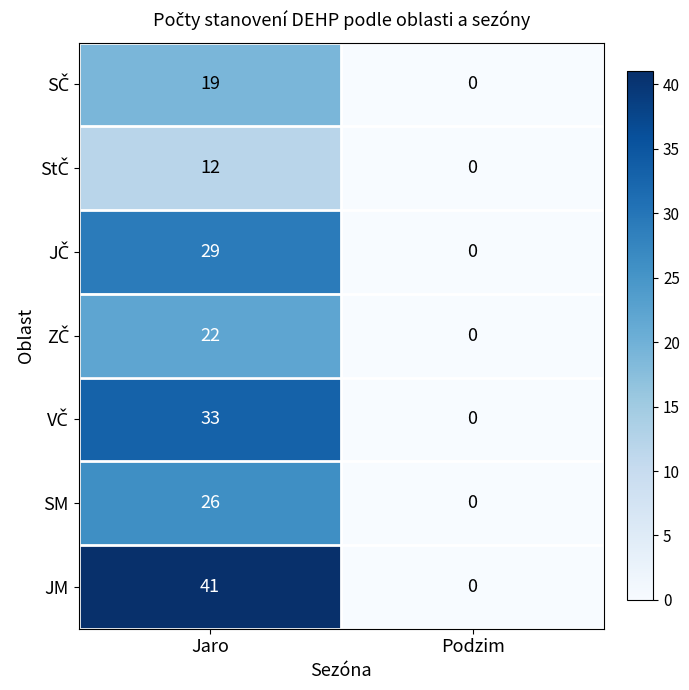

Which series has the widest spread of values?

JM